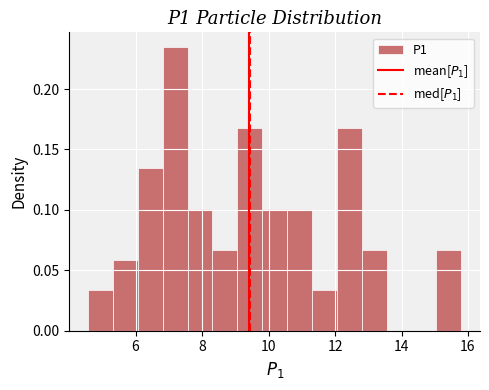

Read against the x-axis, roughly where is the centre of the tallest bar?

7.2